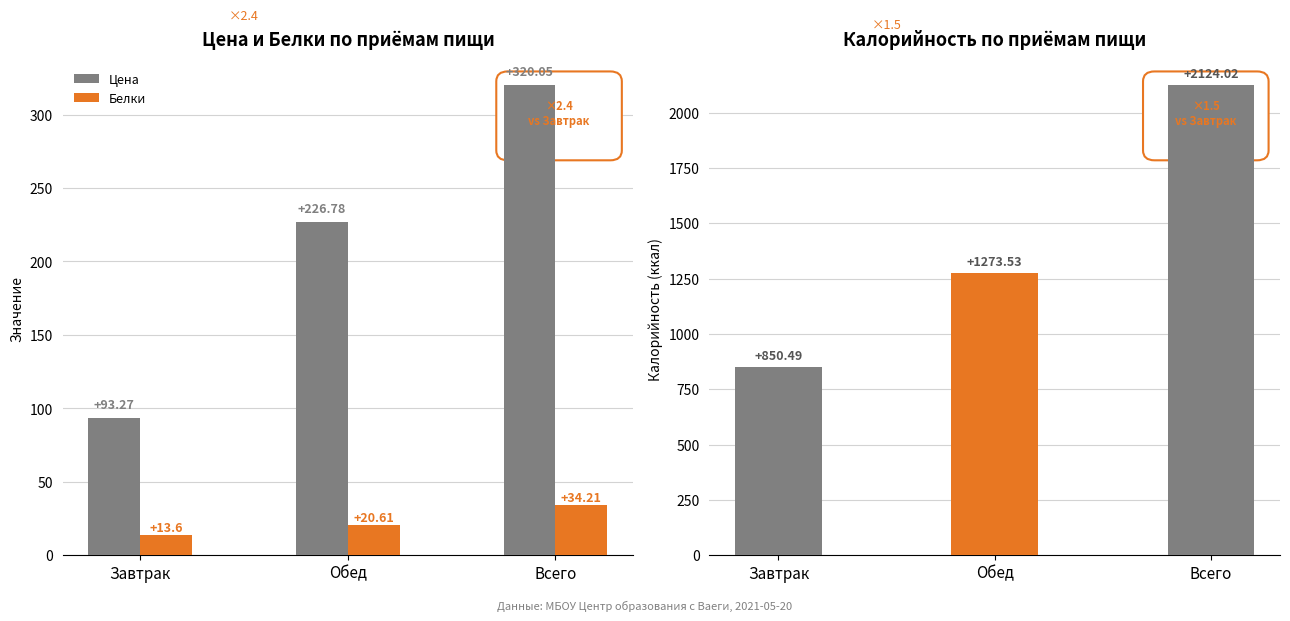

What is the smallest value displayed?

13.6